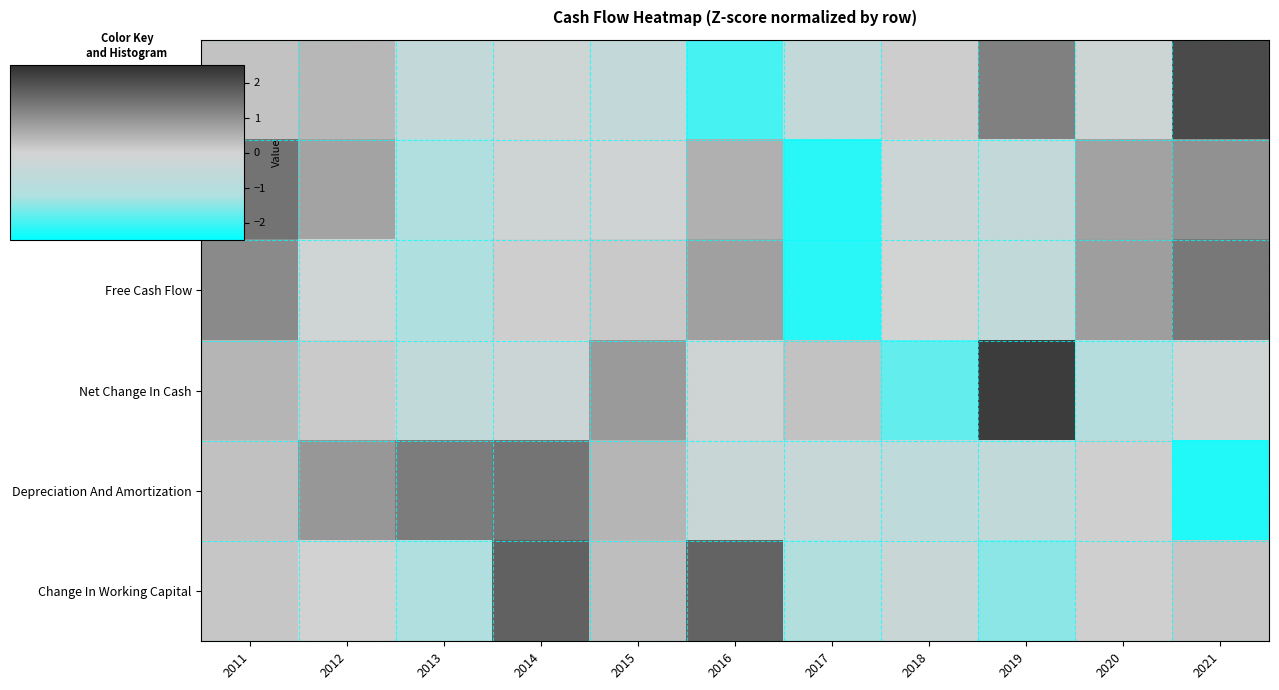

Reading left to right, what are all the values shown in this chart?

Net Income: 2011=0.2	2012=0.4	2013=-0.6	2014=-0.2	2015=-0.6	2016=-2.0	2017=-0.6	2018=0.1	2019=1.2	2020=-0.2	2021=2.1
Operating Cash Flow: 2011=1.4	2012=0.7	2013=-1.2	2014=-0.1	2015=-0.1	2016=0.5	2017=-2.2	2018=-0.2	2019=-0.6	2020=0.7	2021=1.0
Free Cash Flow: 2011=1.1	2012=-0.1	2013=-1.2	2014=0.1	2015=0.1	2016=0.7	2017=-2.2	2018=-0.0	2019=-0.6	2020=0.8	2021=1.4
Net Change In Cash: 2011=0.4	2012=0.1	2013=-0.6	2014=-0.2	2015=0.9	2016=-0.2	2017=0.3	2018=-1.8	2019=2.3	2020=-1.0	2021=-0.1
Depreciation And Amortization: 2011=0.3	2012=0.9	2013=1.3	2014=1.4	2015=0.4	2016=-0.3	2017=-0.4	2018=-0.7	2019=-0.6	2020=0.0	2021=-2.3
Change In Working Capital: 2011=0.2	2012=0.0	2013=-1.2	2014=1.7	2015=0.3	2016=1.7	2017=-1.2	2018=-0.3	2019=-1.5	2020=0.1	2021=0.2